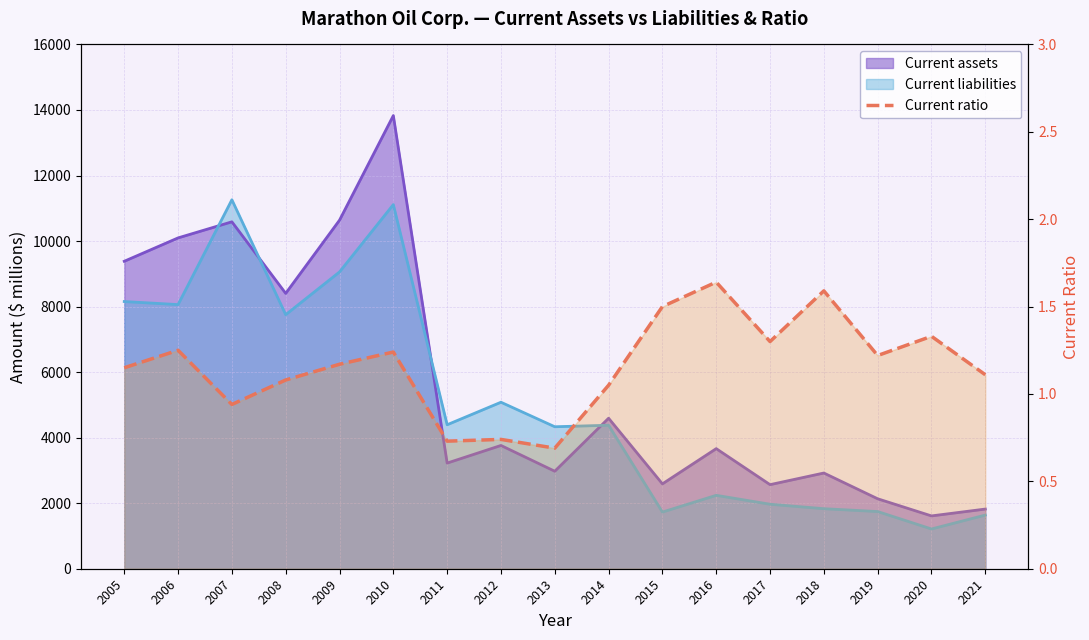

Which has a higher value, 2013 or 2016?

2016